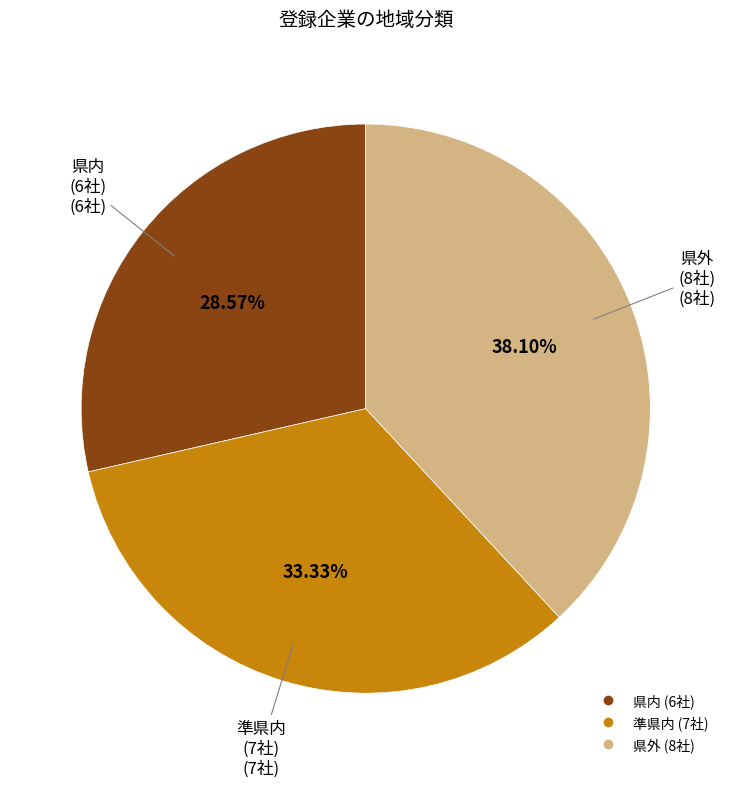

Is there a majority slice in this chart?

No